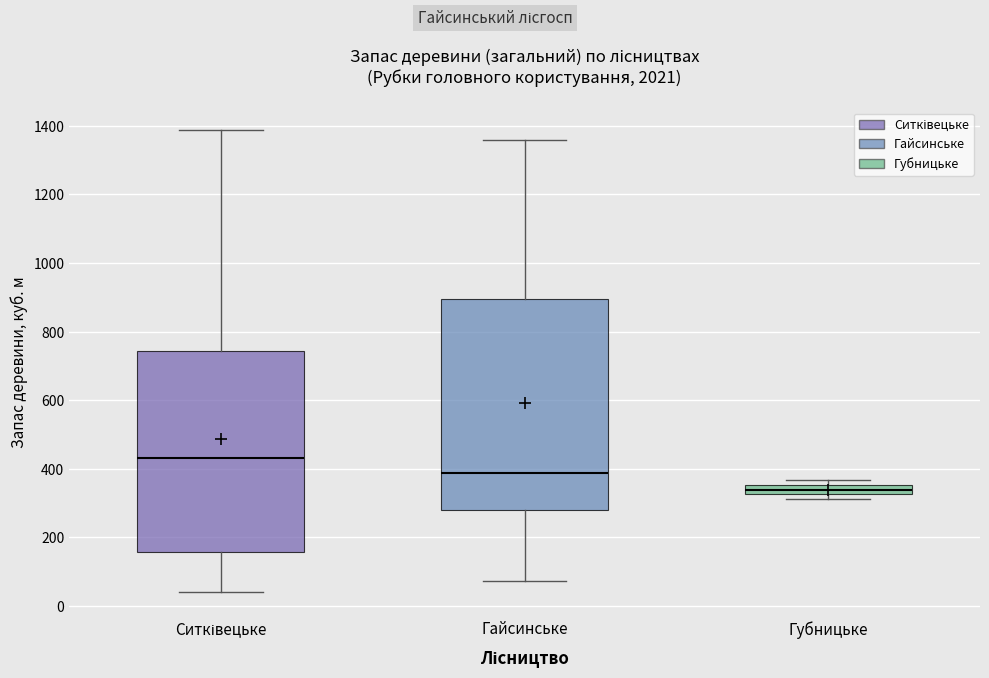

Which box has the highest median line?

Ситківецьке